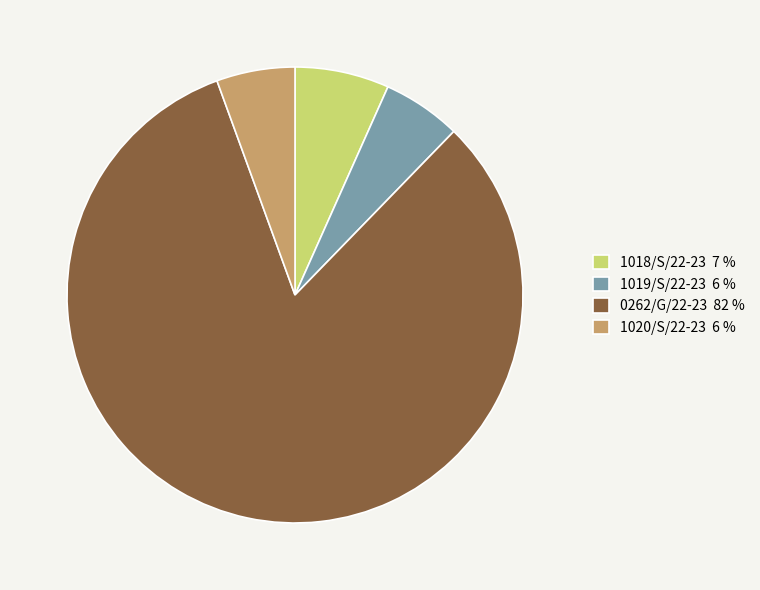

The 1020/S/22-23 6 % slice represents 6% of the pie. True or false?

True